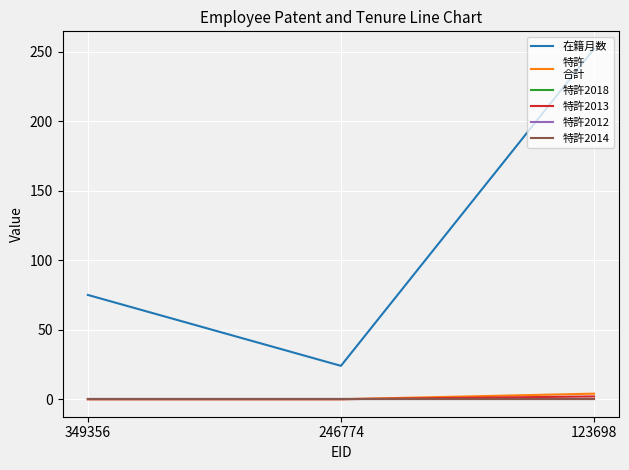

At which category is the sum across all series the highest?

123698